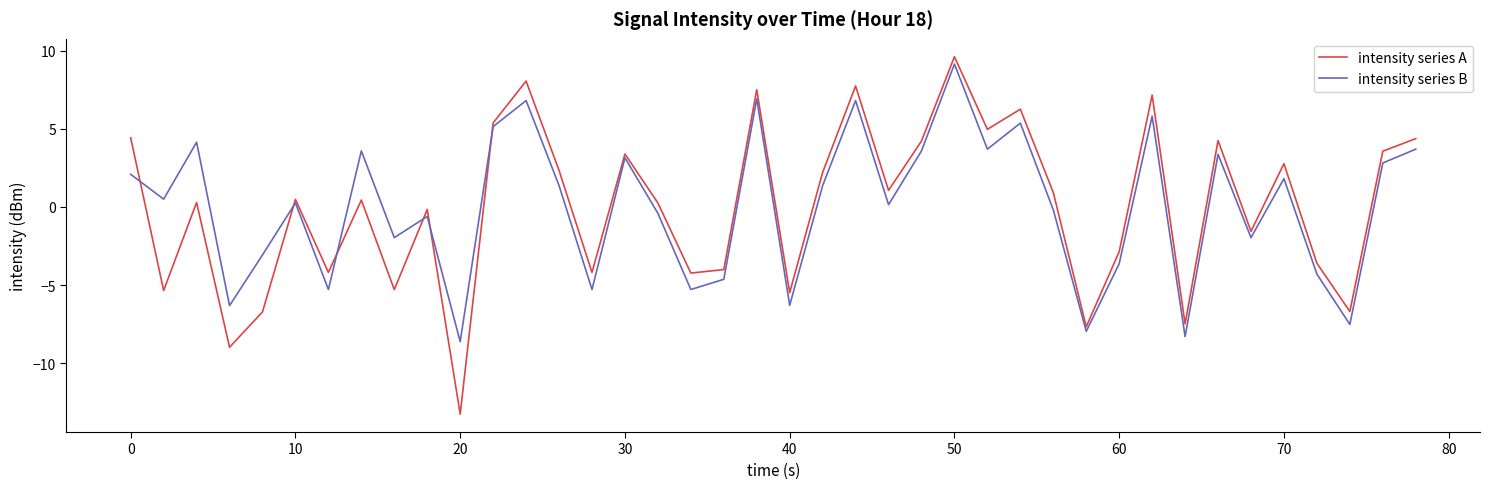

What is the greatest value displayed?

9.6